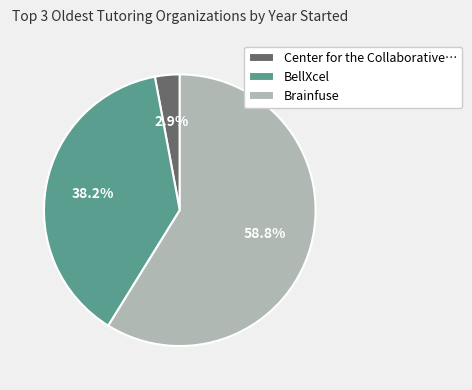

Is there a majority slice in this chart?

Yes